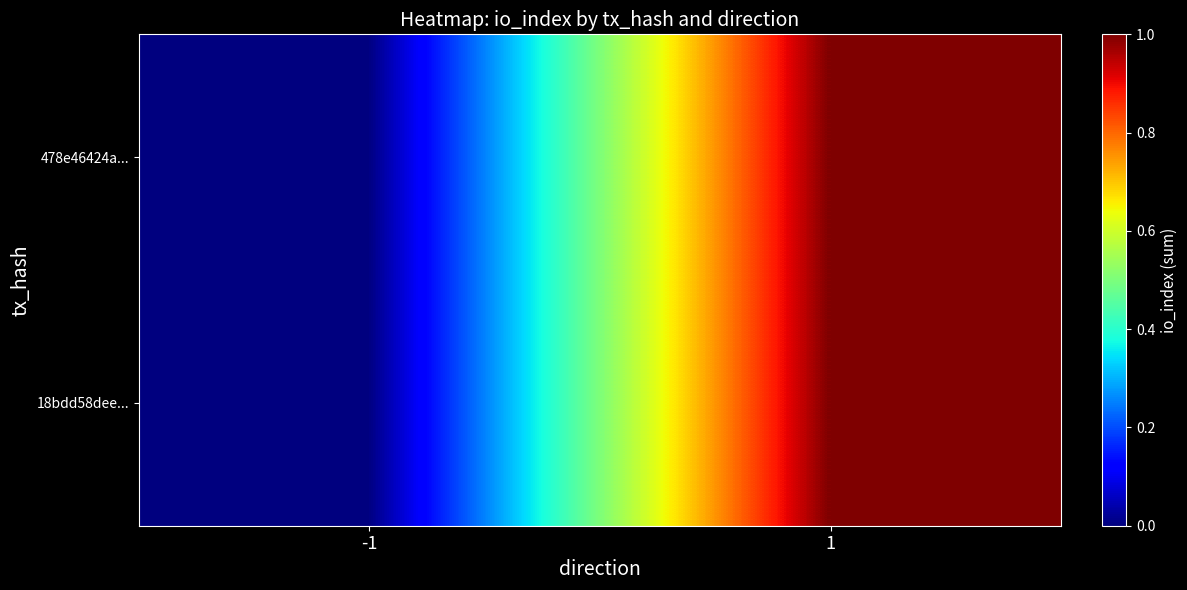

Reading right to left, extract all data points from this chart.

478e46424a...: 1=1	-1=0
18bdd58dee...: 1=1	-1=0